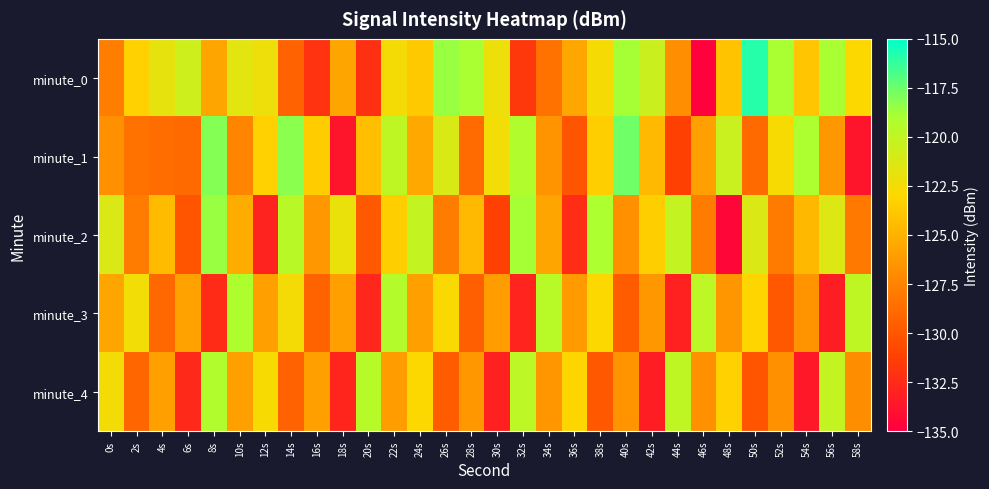

Rank the series at 18s from highest to lowest value.

minute_2, minute_0, minute_3, minute_4, minute_1